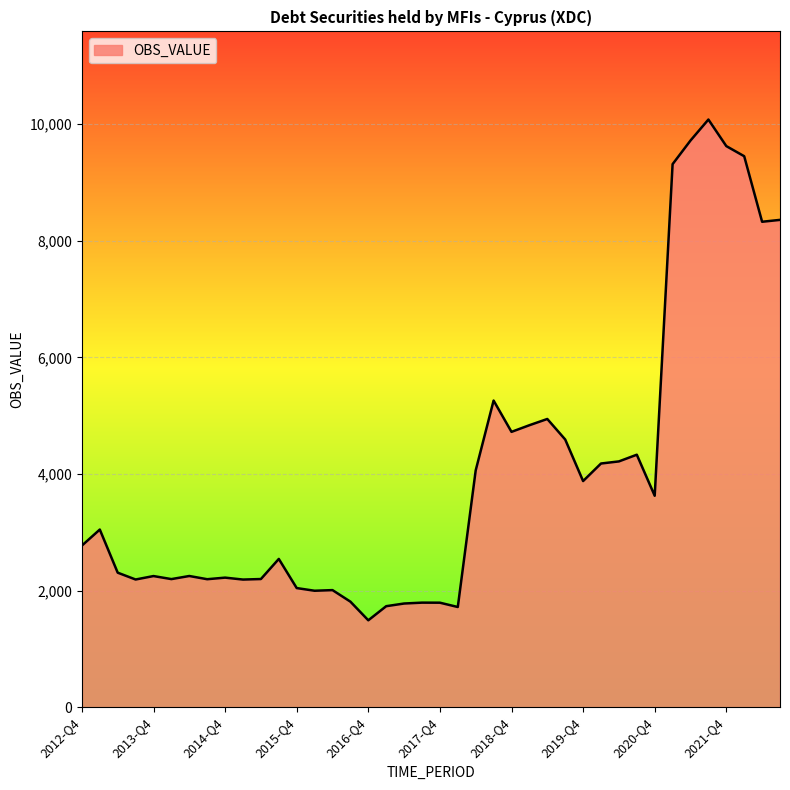

What is the maximum value shown in the chart?

10081.4